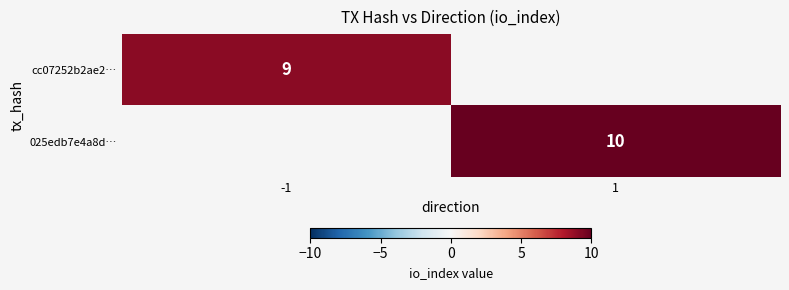

True or false: cc07252b2ae2… has a value of 4.4 at -1.

False